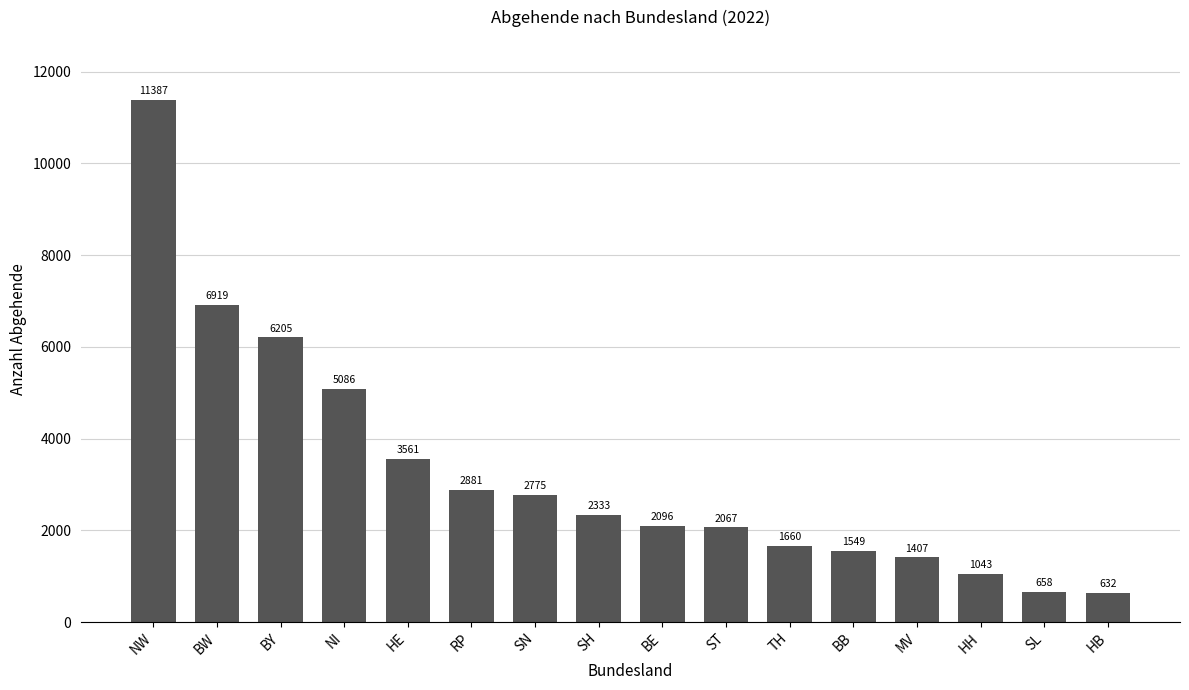

What is the ratio of the value at ST to the value at SN?

0.7